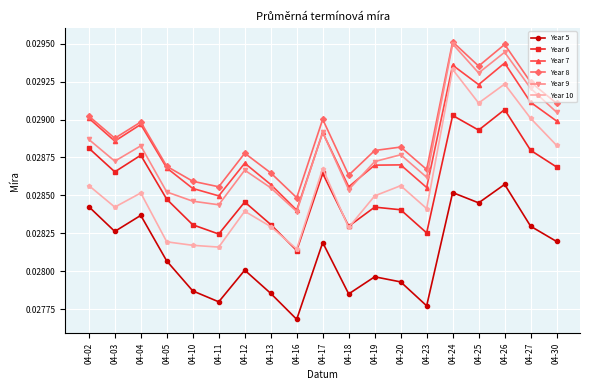

How many interior local peaks does the Year 7 series have?

6